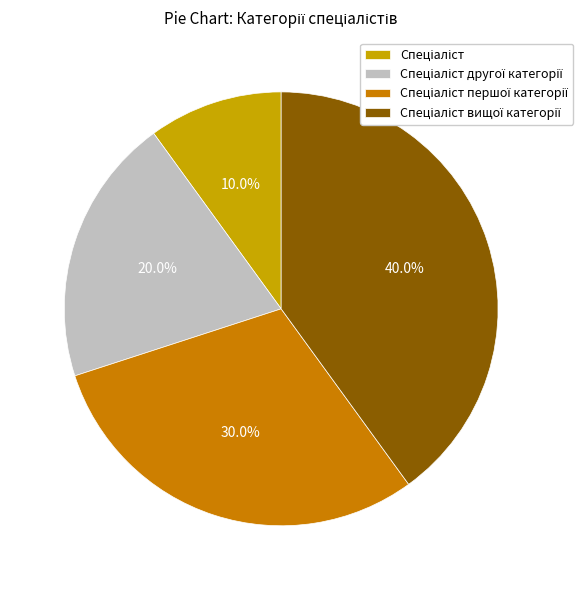

To the nearest percent, what is the average slice percentage?

25%